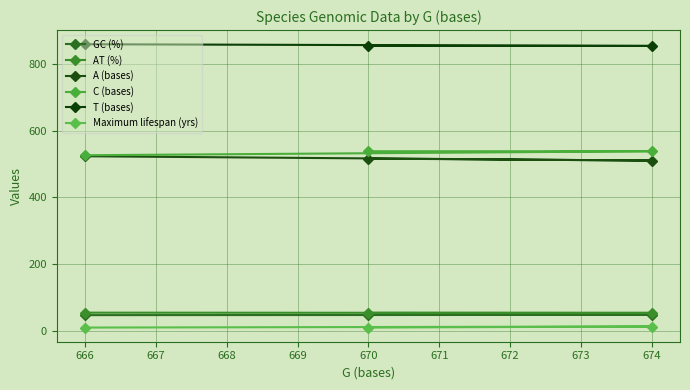

What is the average value of the T (bases) series?

855.7